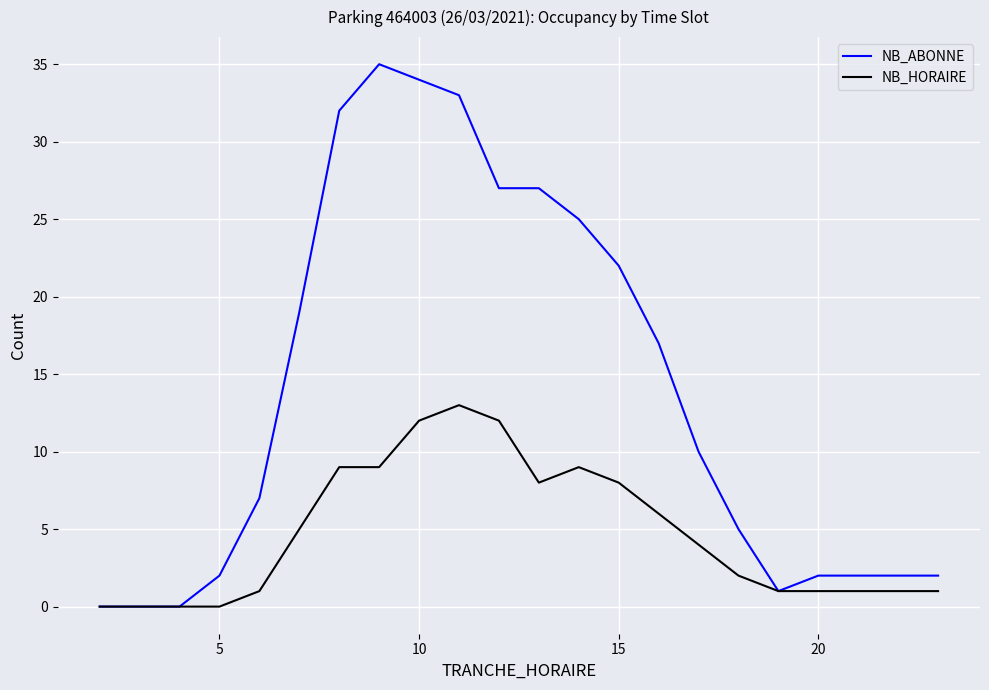

Which series has the largest total across all categories?

NB_ABONNE